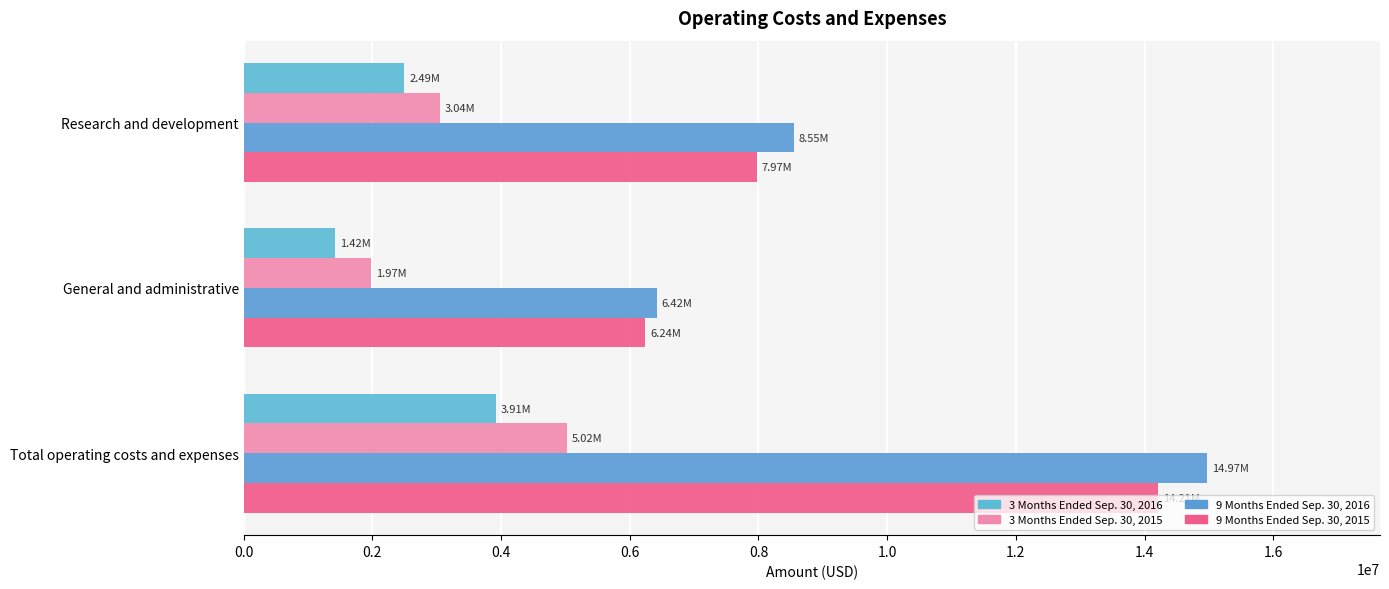

How many values in the 9 Months Ended Sep. 30, 2016 series are below 8549287?

1